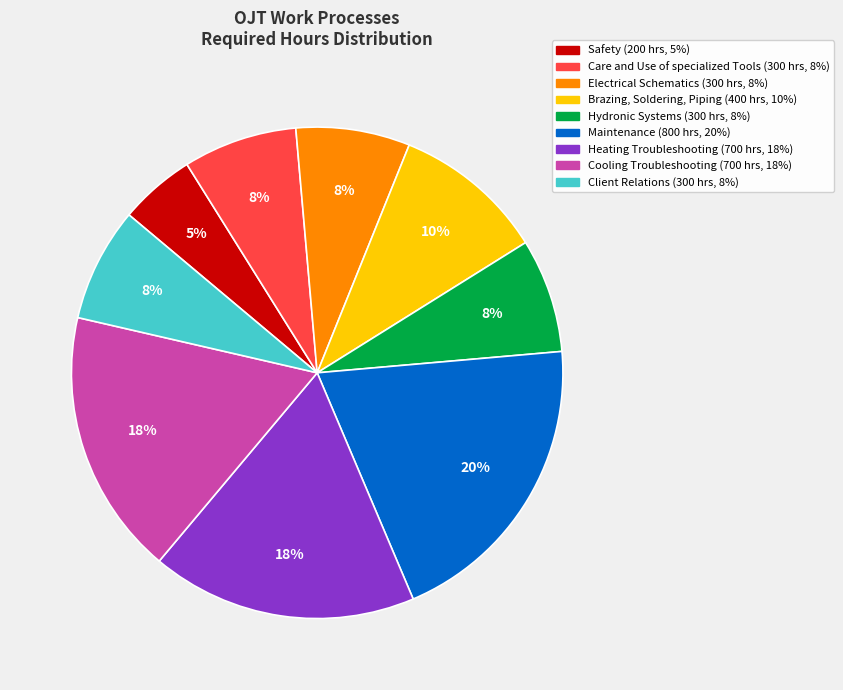

Do Heating Troubleshooting and Electrical Schematics together represent more than half of the pie?

No